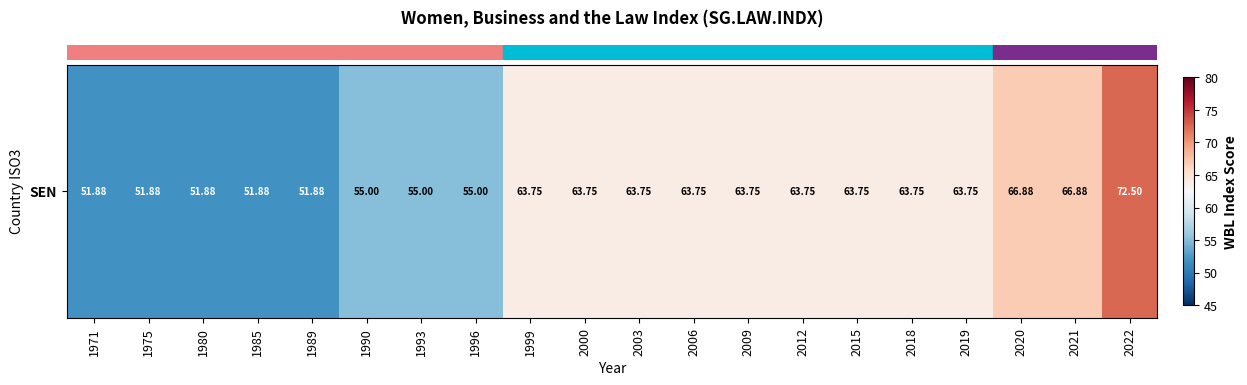

Which has a higher value, 1989 or 2012?

2012